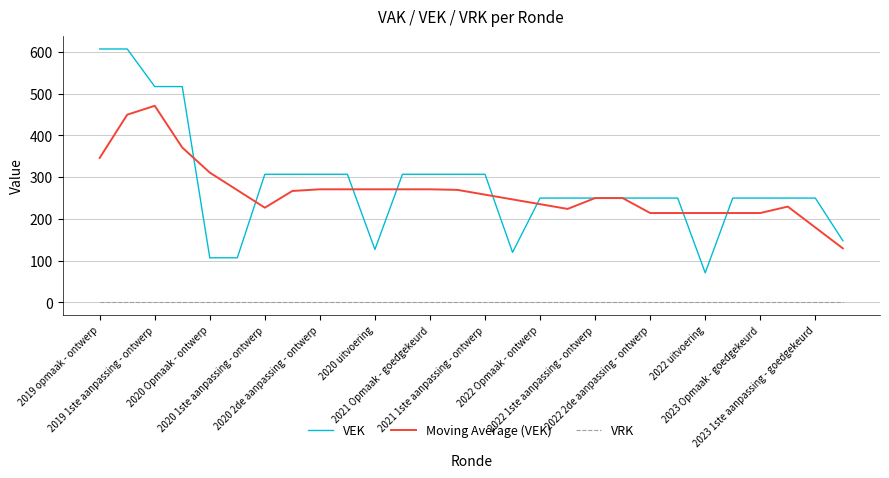

Which series has the largest total across all categories?

VEK